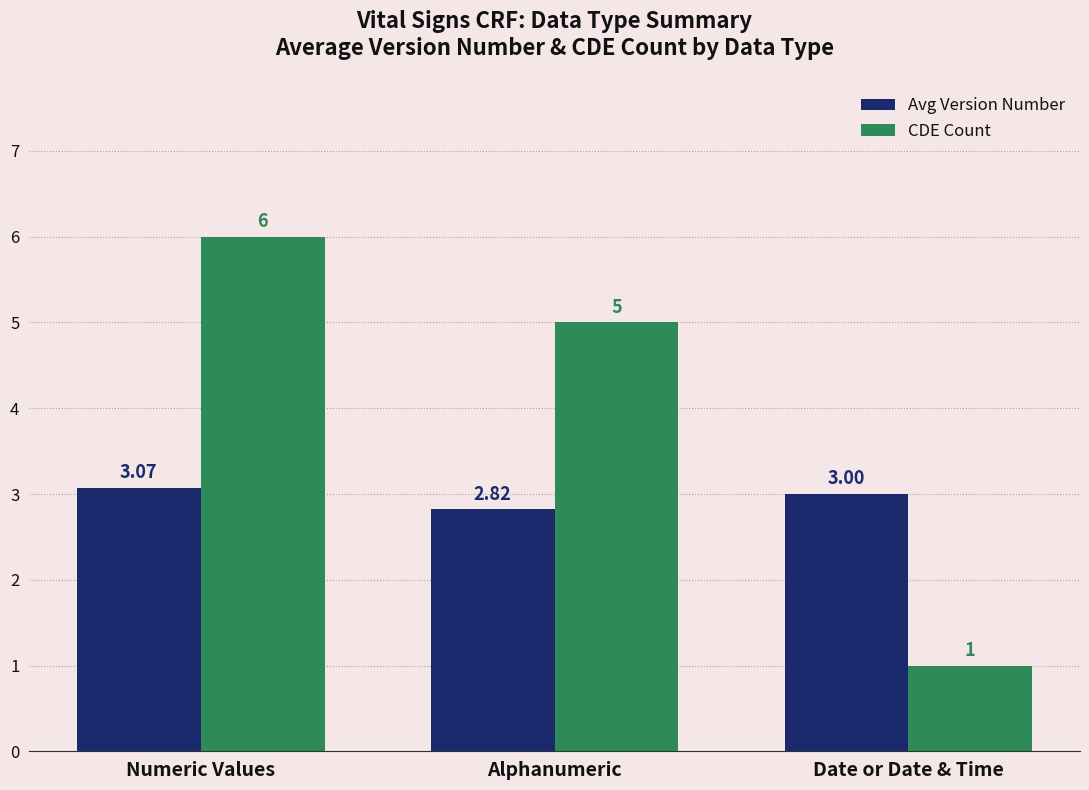

What is the label of the 2nd bar from the left?

Alphanumeric